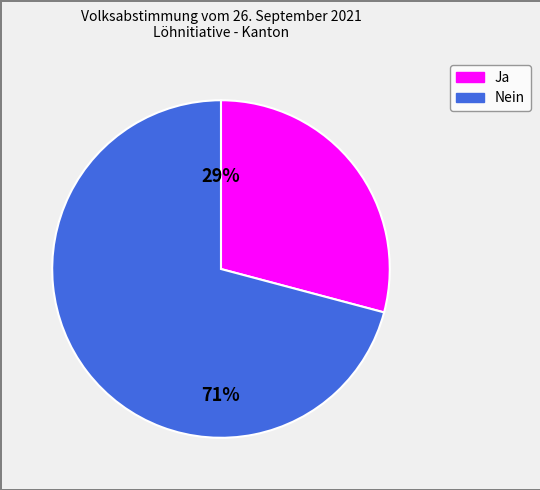

Count the number of slices in the pie.

2